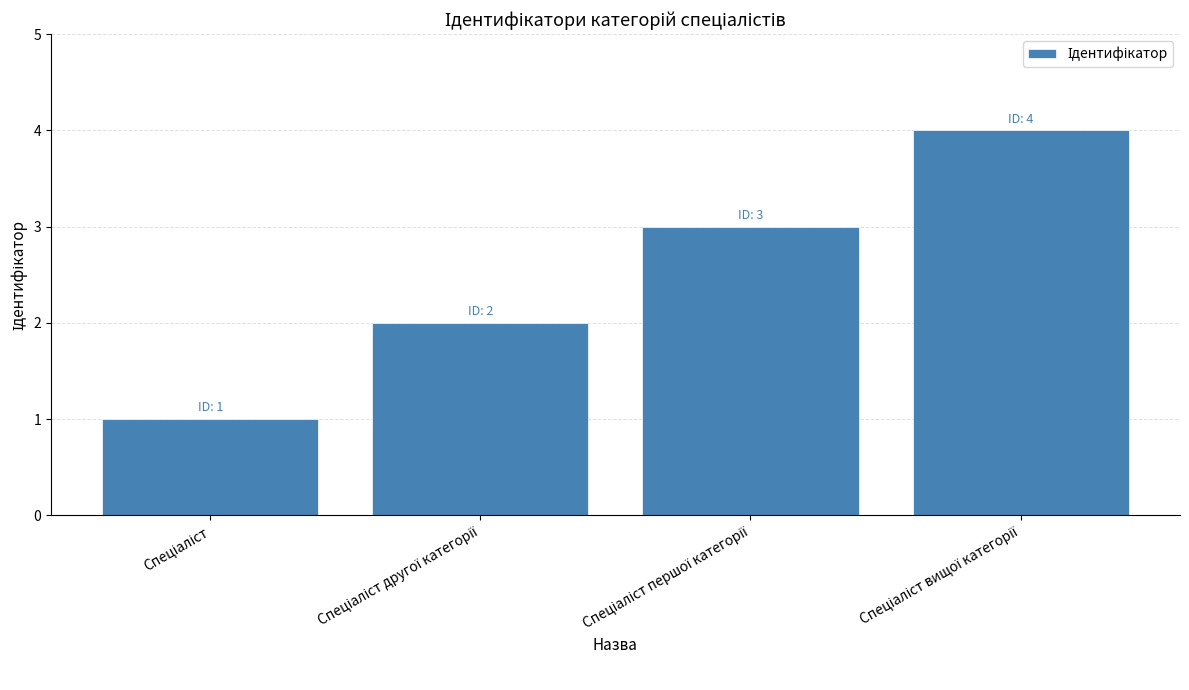

Count the values in the range 2 to 4.

3